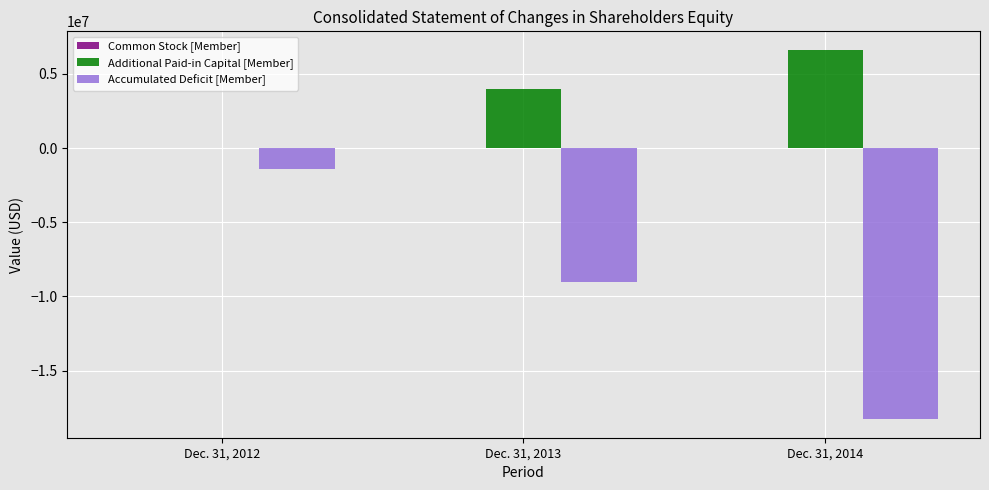

What is the sum of all Accumulated Deficit [Member] values?

-28752017